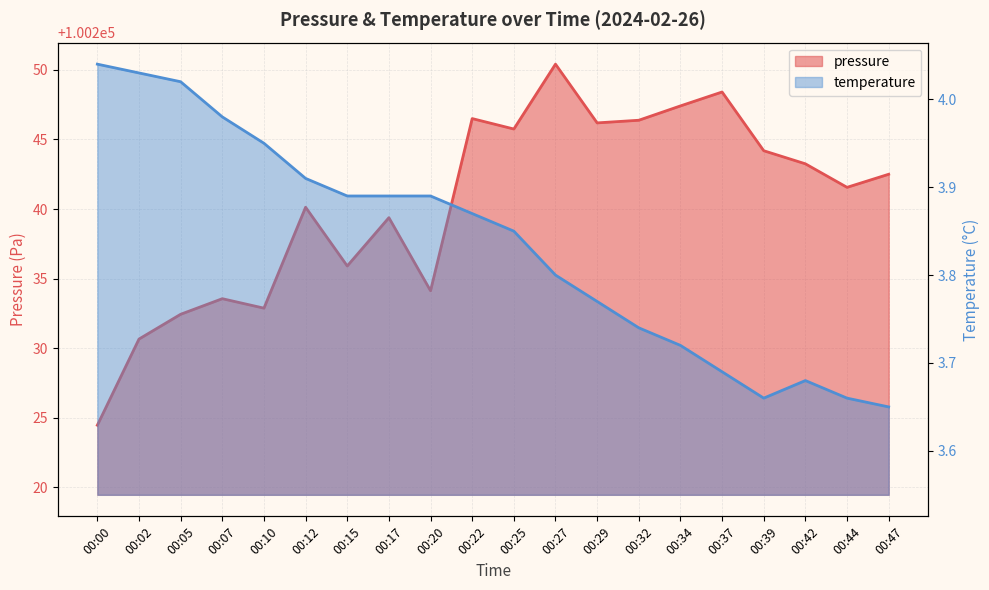

The pressure series shows 100246.4 at 00:32. True or false?

True